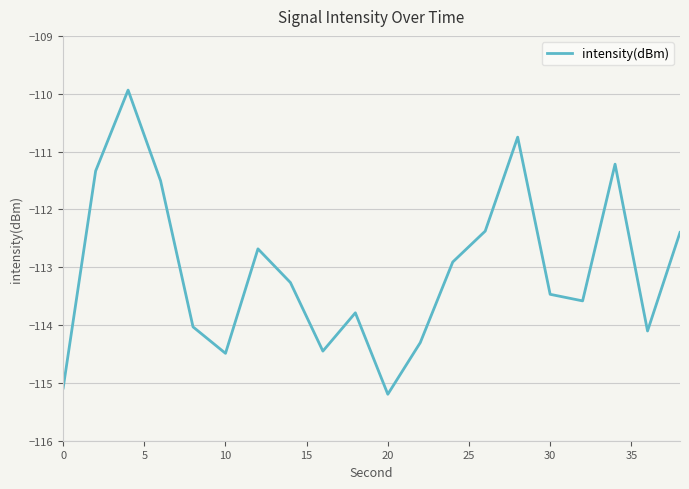

What is the difference between the maximum and minimum values?

5.3